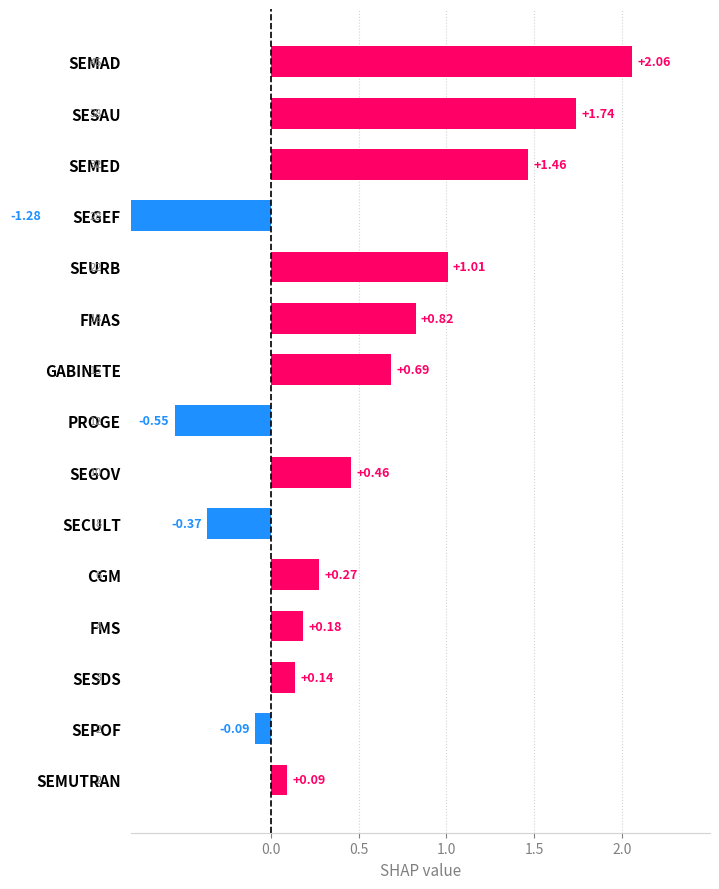

Between PROGE and FMS, which is larger?

FMS